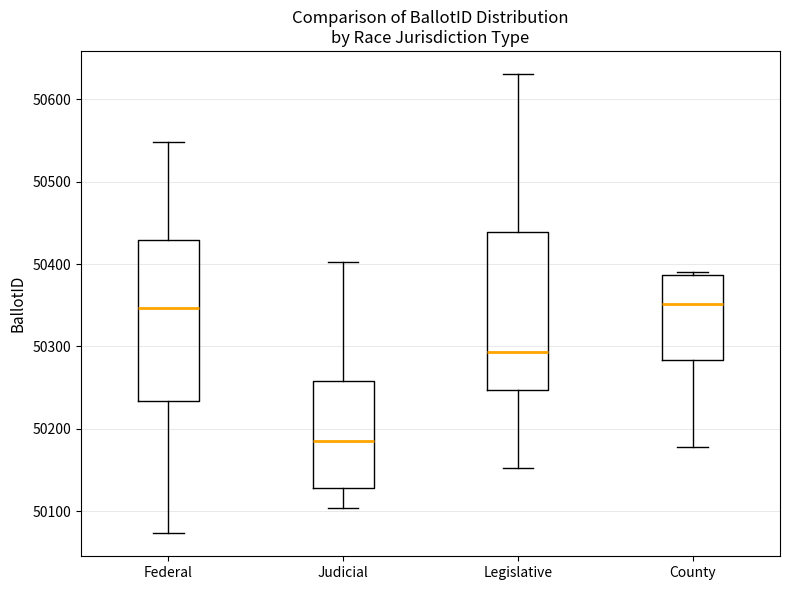

Which box has the lowest median line?

Judicial